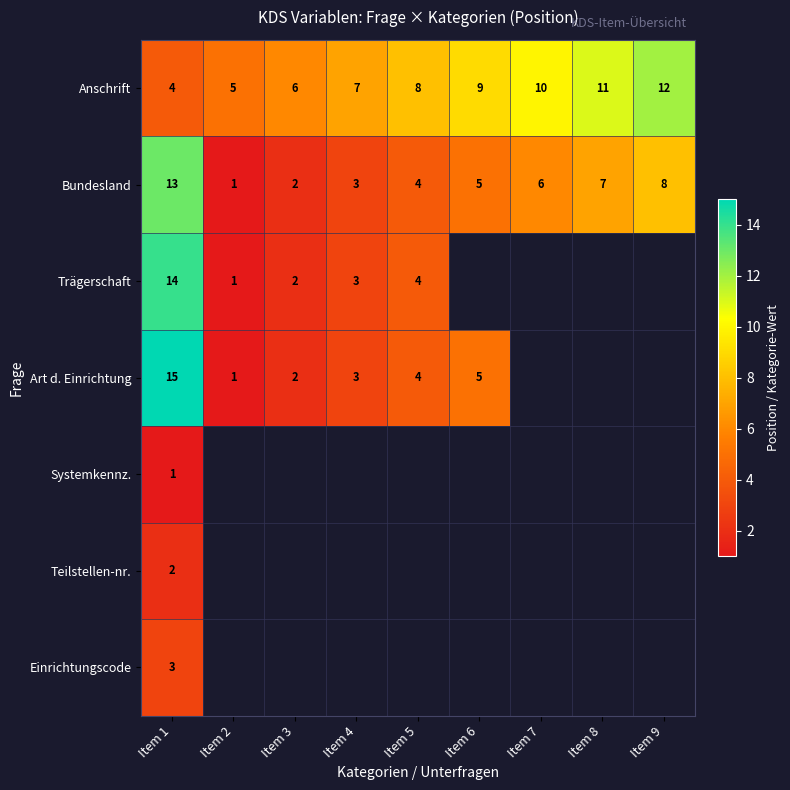

What is the spread (max minus min) of values at Item 1?

14